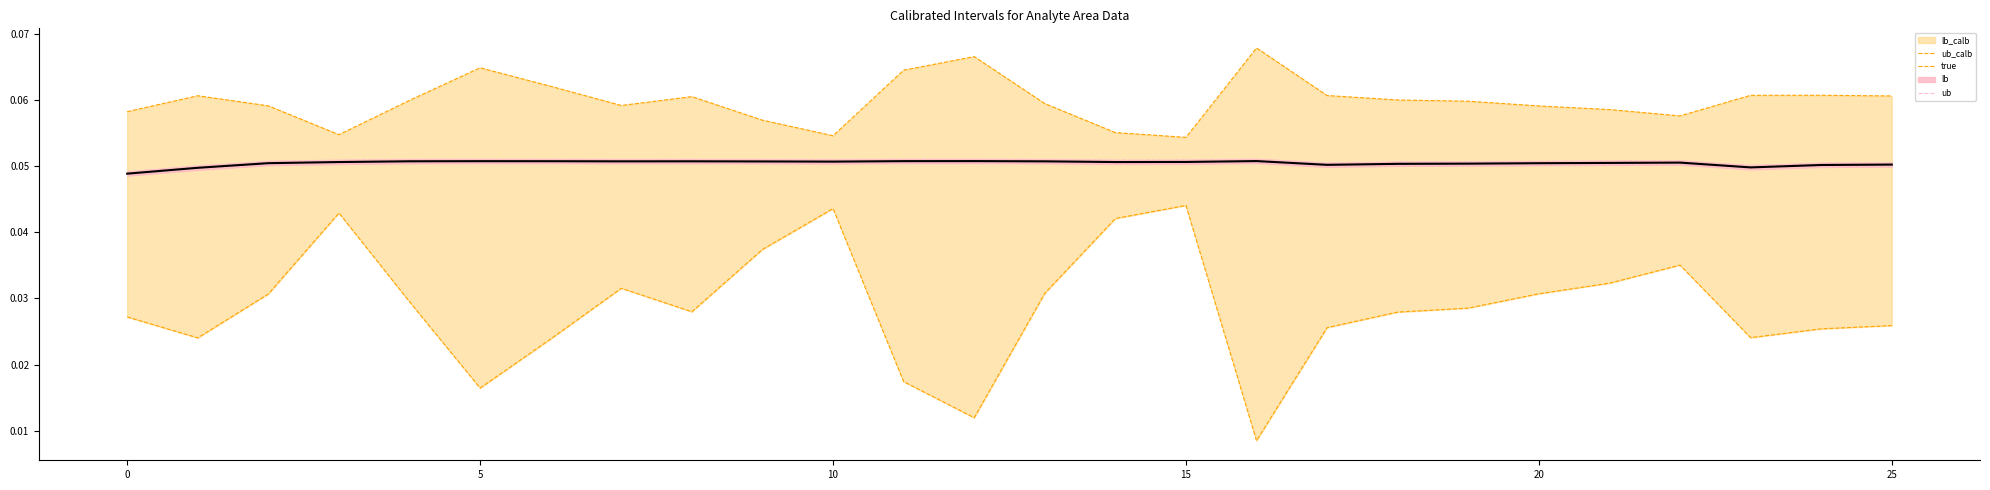

Reading left to right, what are all the values shown in this chart?

ub_calb: 0.1	0.1	0.1	0.1	0.1	0.1	0.1	0.1	0.1	0.1	0.1	0.1	0.1	0.1	0.1	0.1	0.1	0.1	0.1	0.1	0.1	0.1	0.1	0.1	0.1	0.1
lb_calb: 0.0	0.0	0.0	0.0	0.0	0.0	0.0	0.0	0.0	0.0	0.0	0.0	0.0	0.0	0.0	0.0	0.0	0.0	0.0	0.0	0.0	0.0	0.0	0.0	0.0	0.0
ub: 0.0	0.1	0.1	0.1	0.1	0.1	0.1	0.1	0.1	0.1	0.1	0.1	0.1	0.1	0.1	0.1	0.1	0.1	0.1	0.1	0.1	0.1	0.1	0.1	0.1	0.1
lb: 0.0	0.0	0.1	0.1	0.1	0.1	0.1	0.1	0.1	0.1	0.1	0.1	0.1	0.1	0.1	0.1	0.1	0.0	0.1	0.1	0.1	0.1	0.1	0.0	0.0	0.0
true: 0.0	0.0	0.1	0.1	0.1	0.1	0.1	0.1	0.1	0.1	0.1	0.1	0.1	0.1	0.1	0.1	0.1	0.1	0.1	0.1	0.1	0.1	0.1	0.0	0.1	0.1